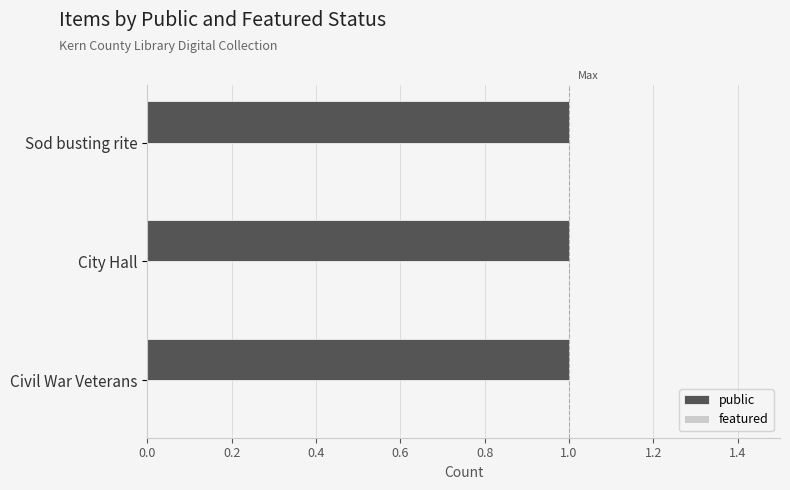

Rank the series by their average value, from lowest to highest.

featured, public